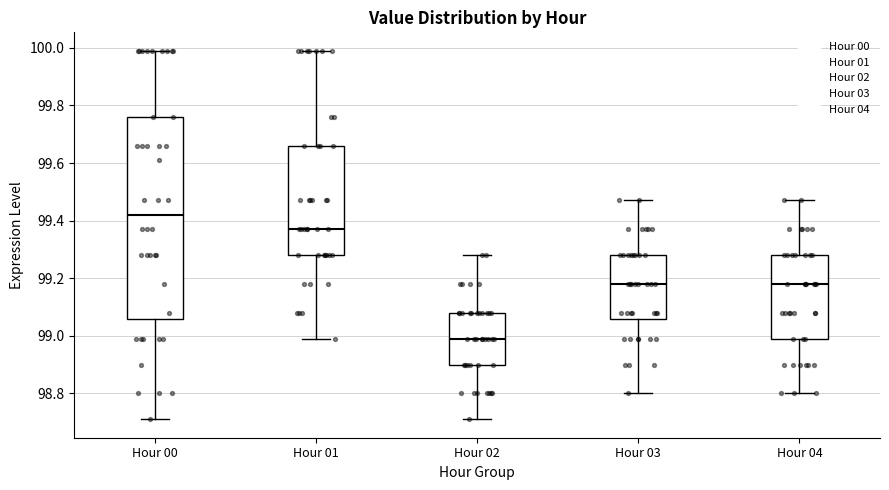

Which box is the tallest, from its lower edge to its upper edge?

Hour 00